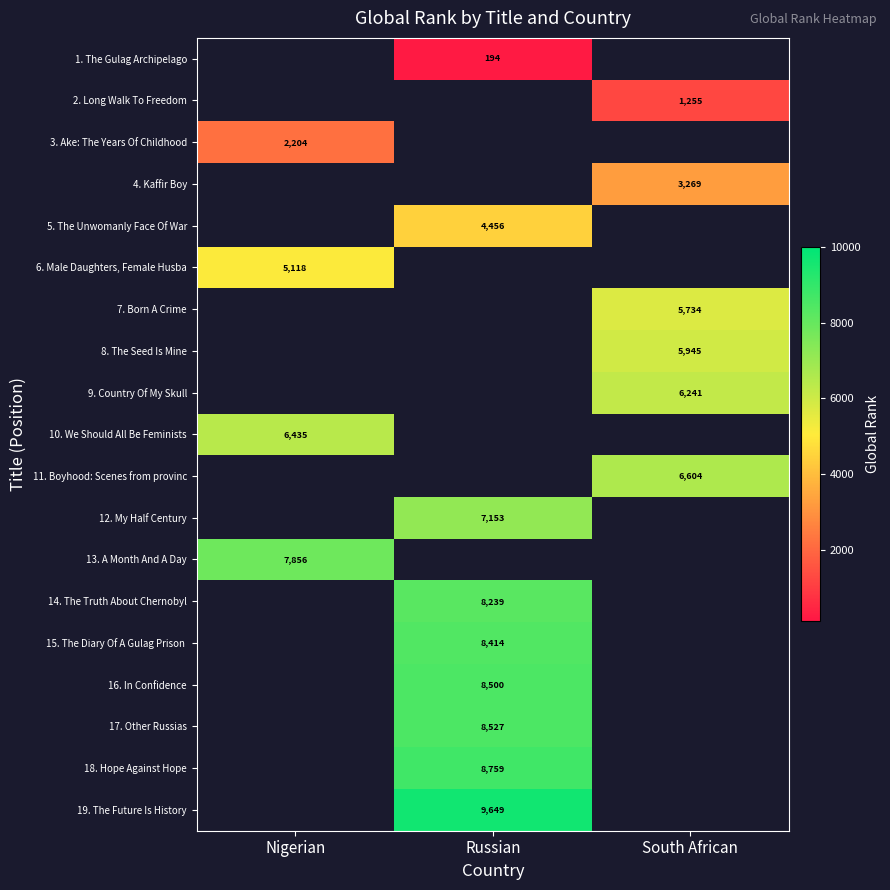

What is the greatest value displayed?

9649.0